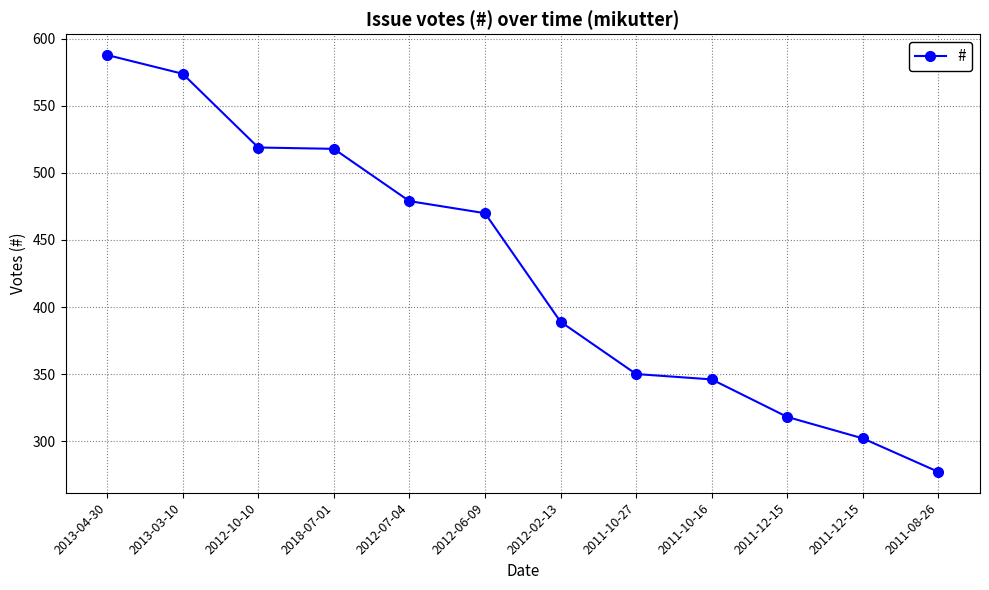

How many lines are shown in the chart?

1